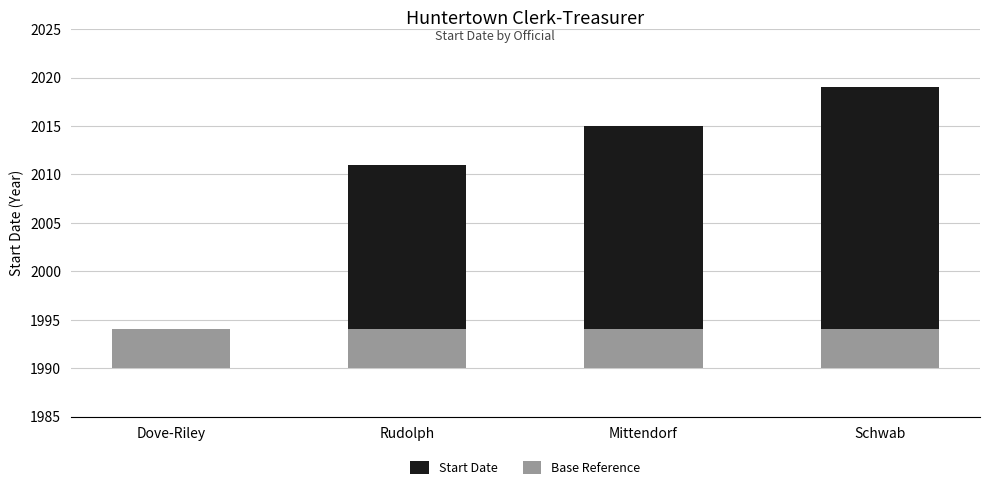

What position from the left is Schwab?

4